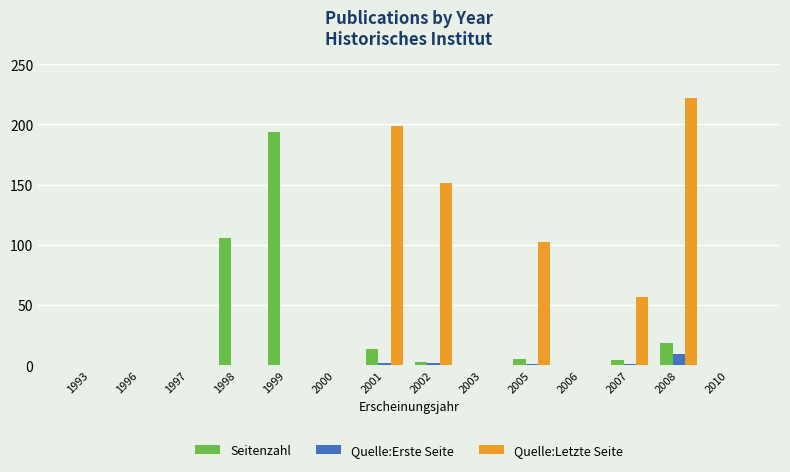

What is the highest value of the Quelle:Letzte Seite series?

222